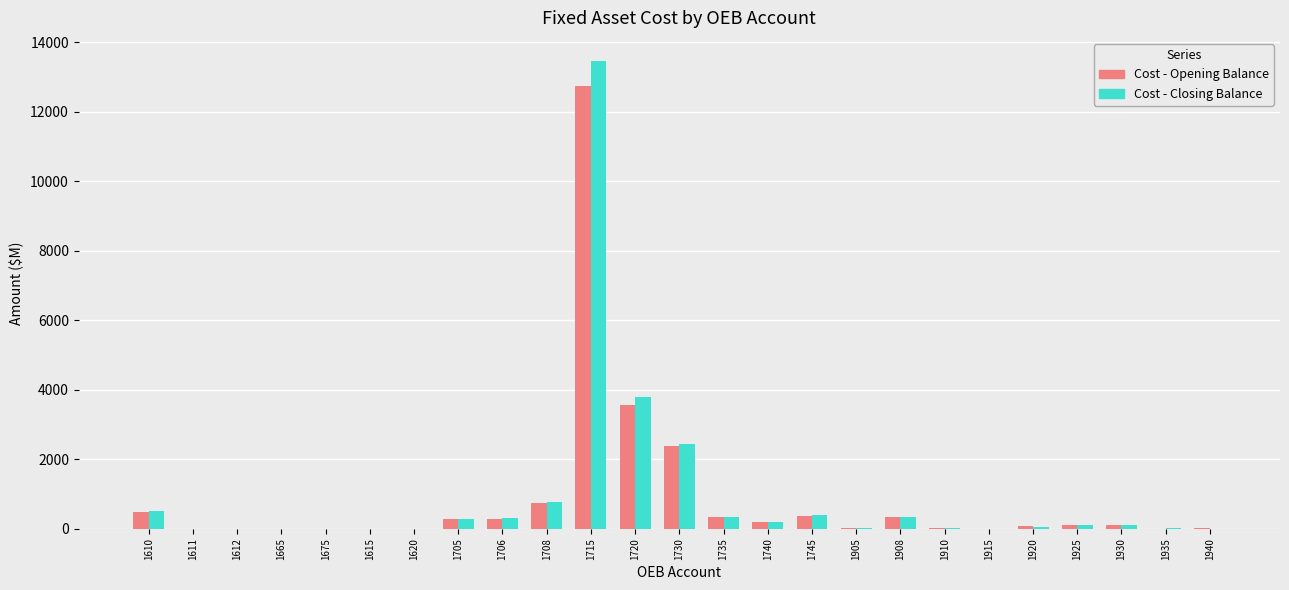

True or false: Cost - Opening Balance has a value of 0.0 at 1612.

True